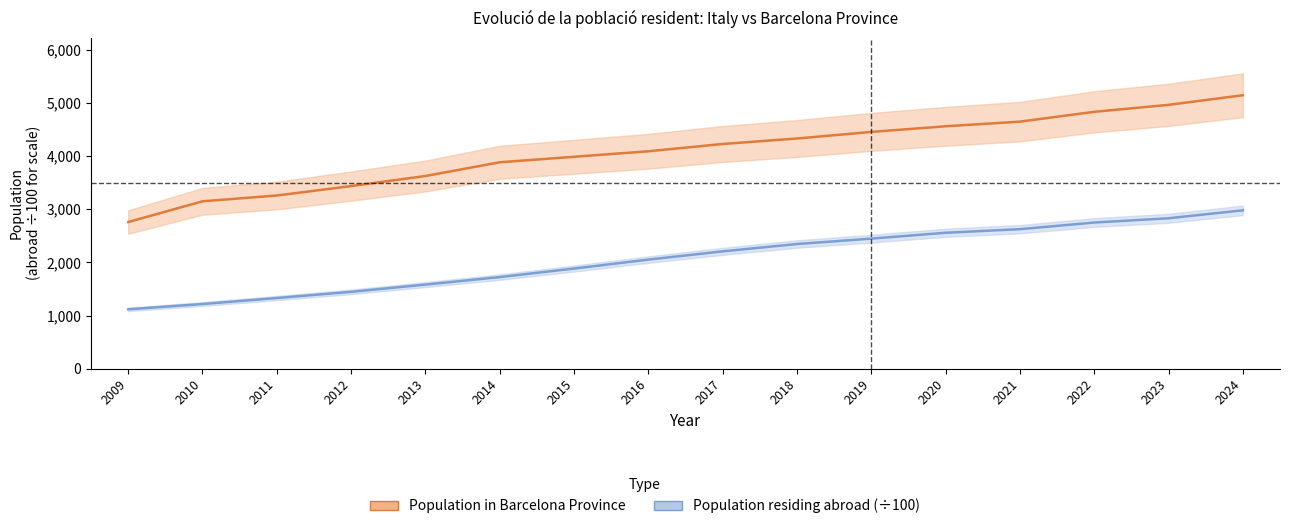

Which label corresponds to the smallest value in the chart?

2009